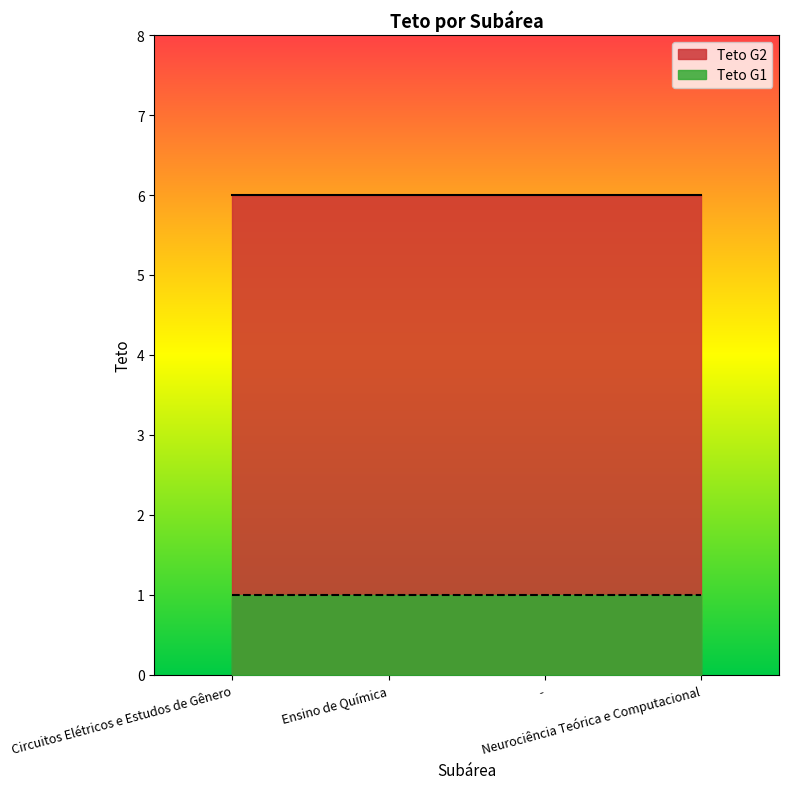

What is the difference between the highest and lowest values at -?

5